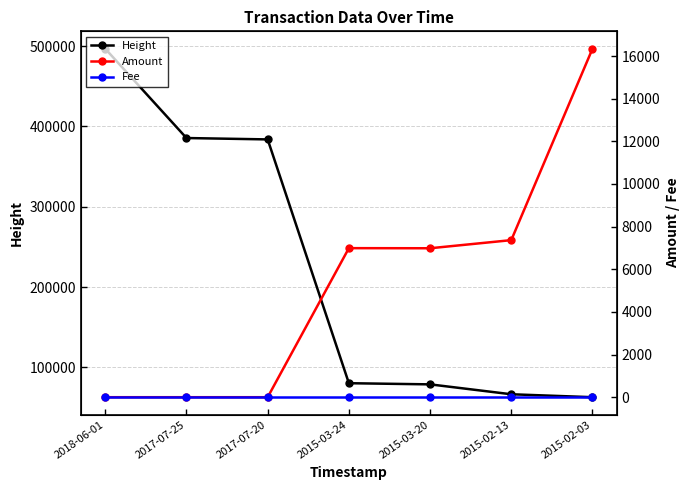

True or false: Fee and Height cross at least once.

False